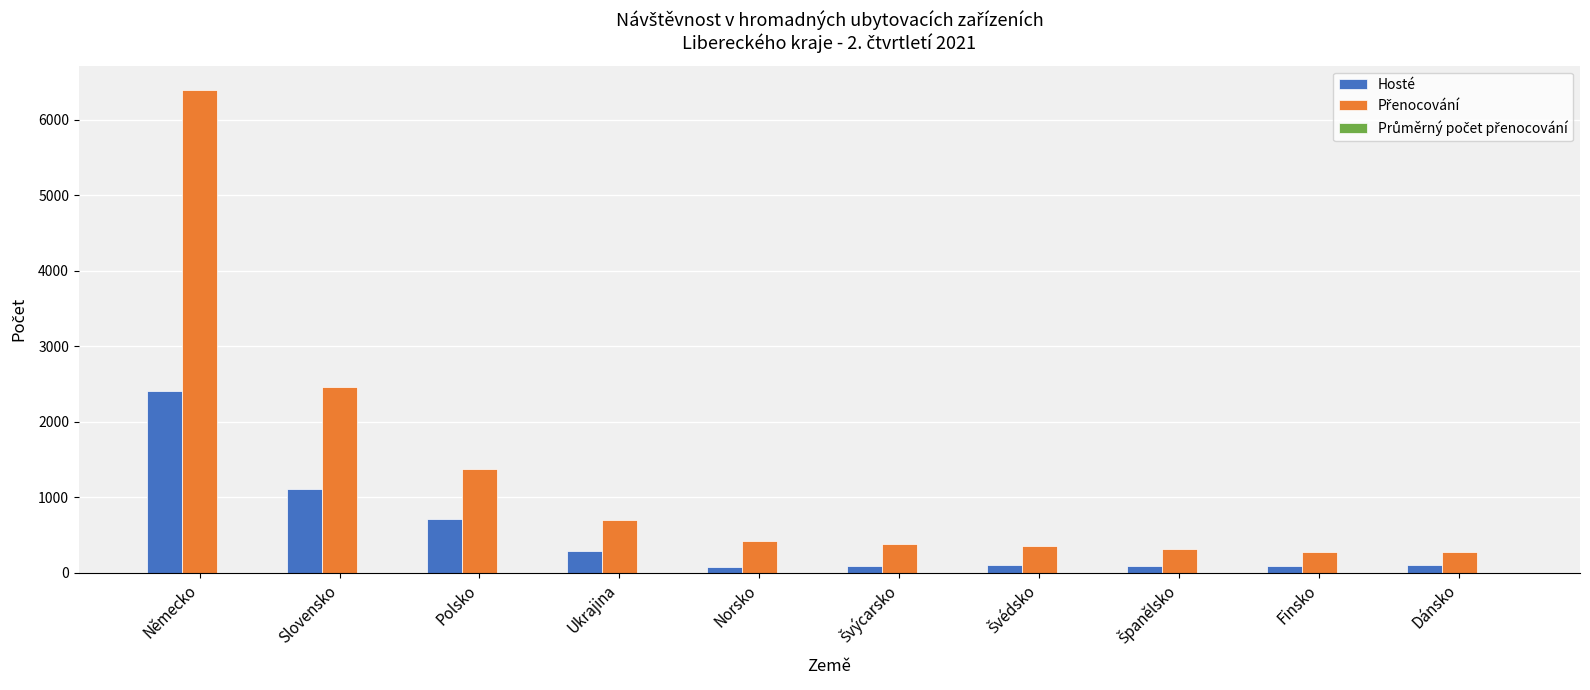

At which category is the sum across all series the highest?

Německo